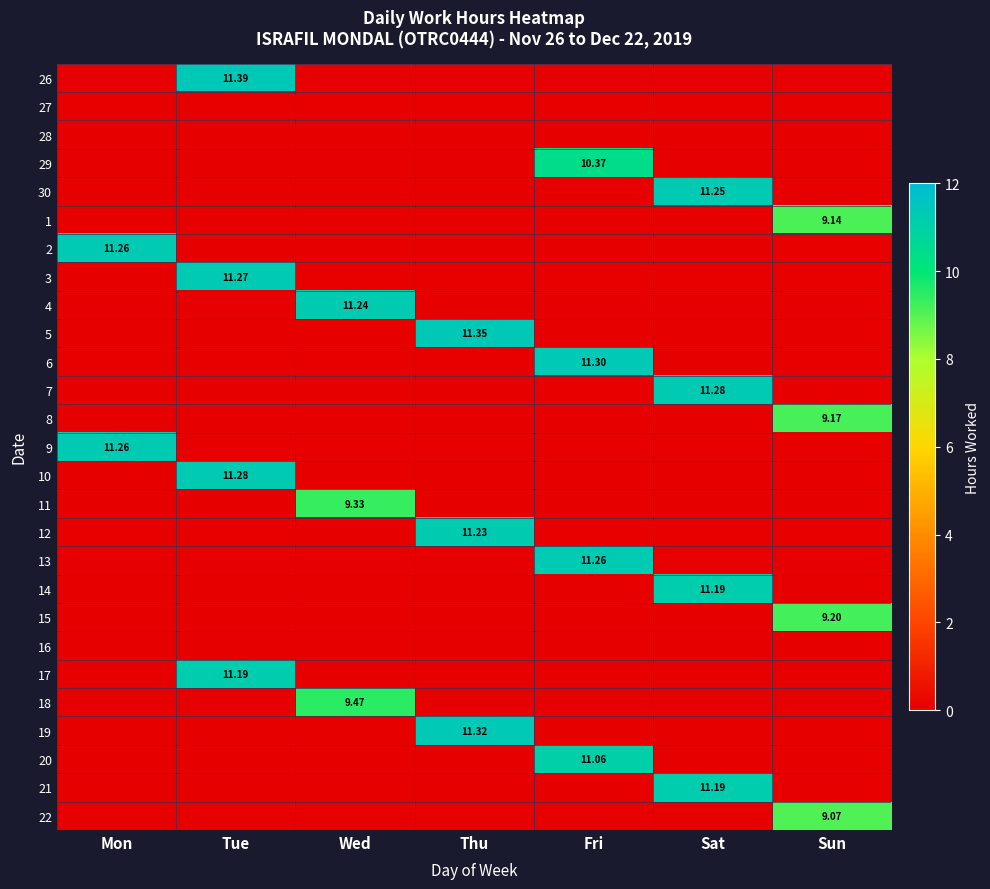

List the labels in order of 4 value, largest first.

Wed, Mon, Tue, Thu, Fri, Sat, Sun